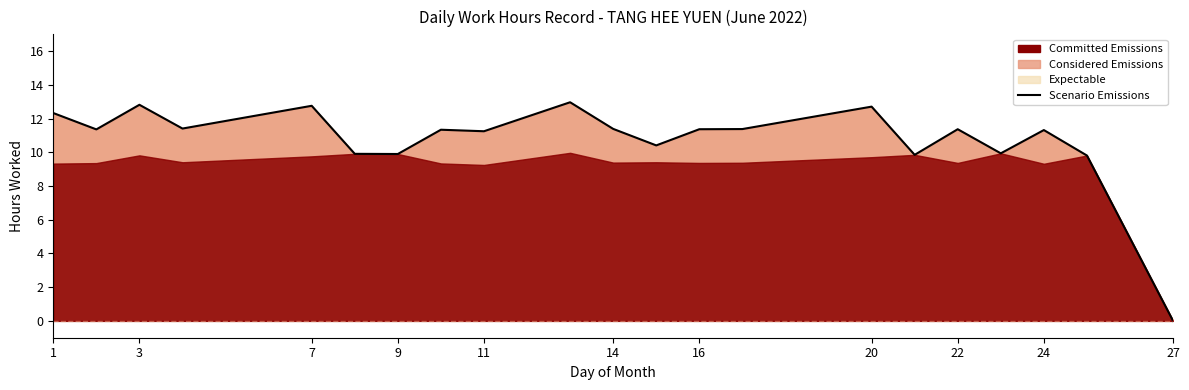

At which label does the data first exceed 11?

1